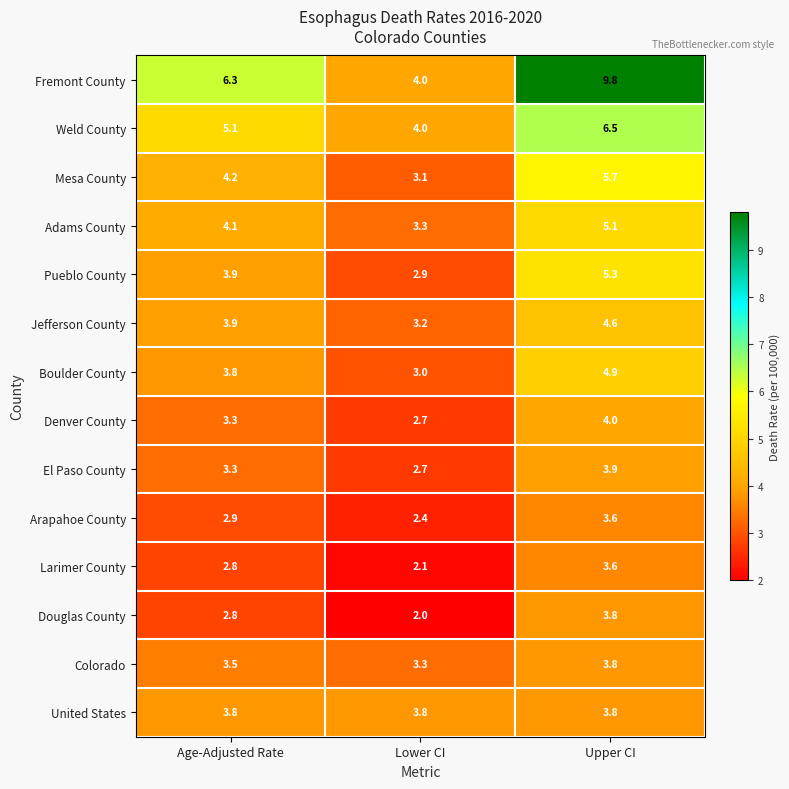

Is the value of Larimer County at Lower CI greater than the value of Adams County at Upper CI?

No